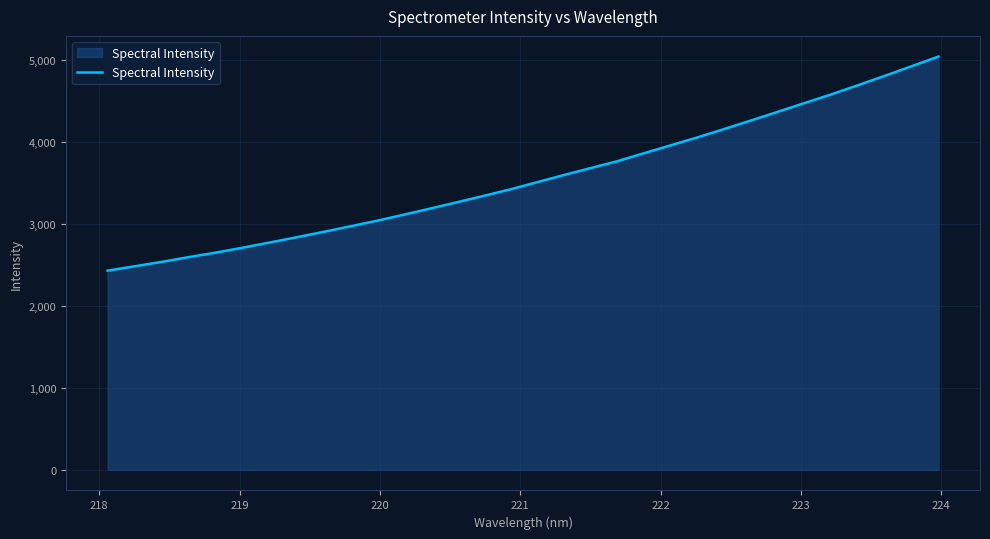

What is the difference between the maximum and minimum values?

2613.2